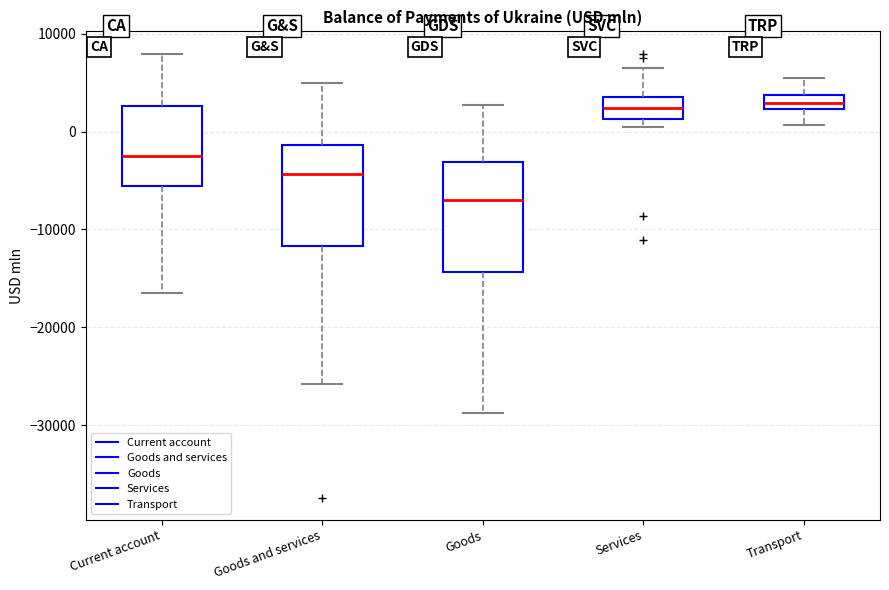

Which box has the lowest median line?

Goods